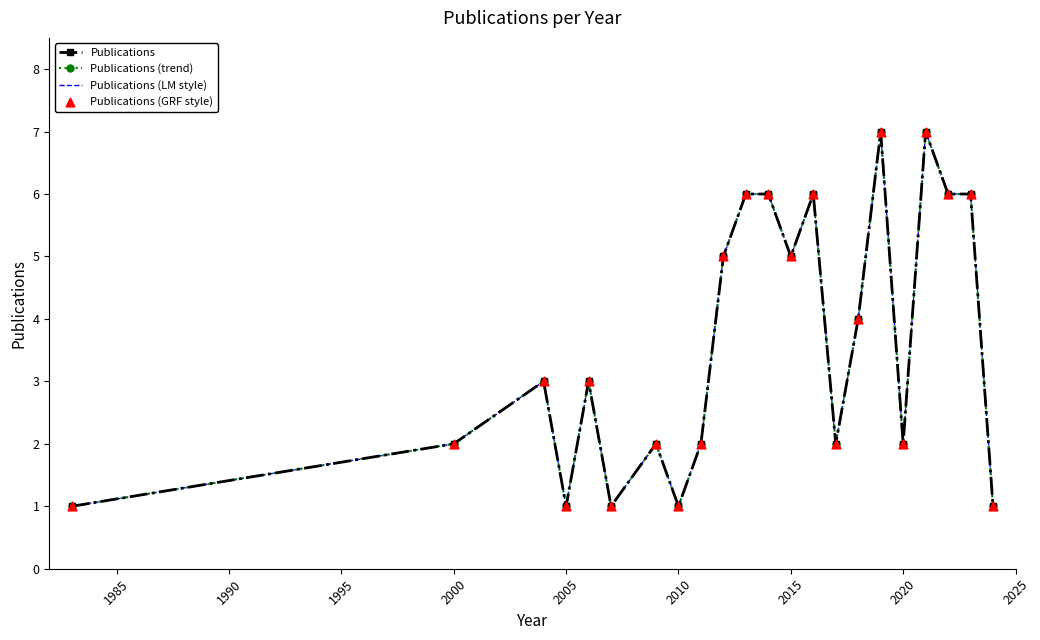

At how many categories does at least one series exceed 3?

10